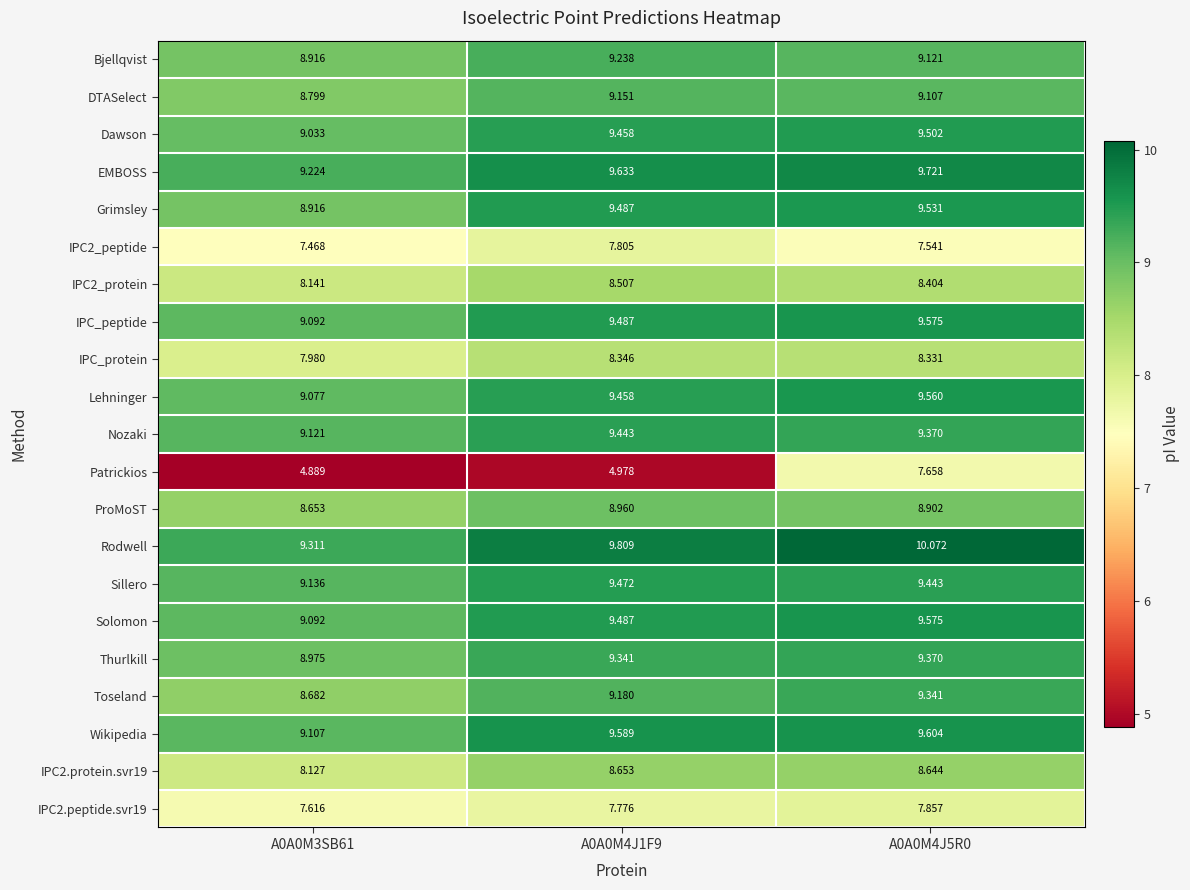

Between A0A0M4J1F9 and A0A0M4J5R0, which series saw the biggest shift?

Patrickios